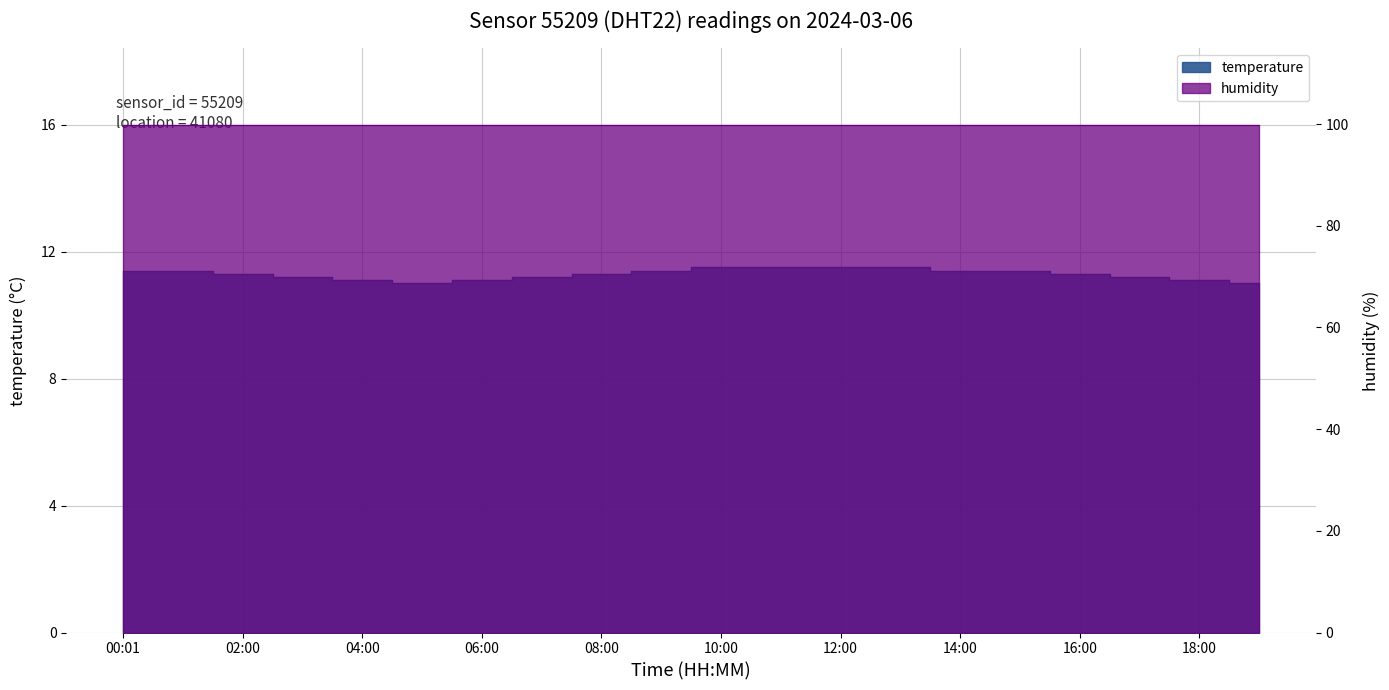

How many data points are above 11?

18